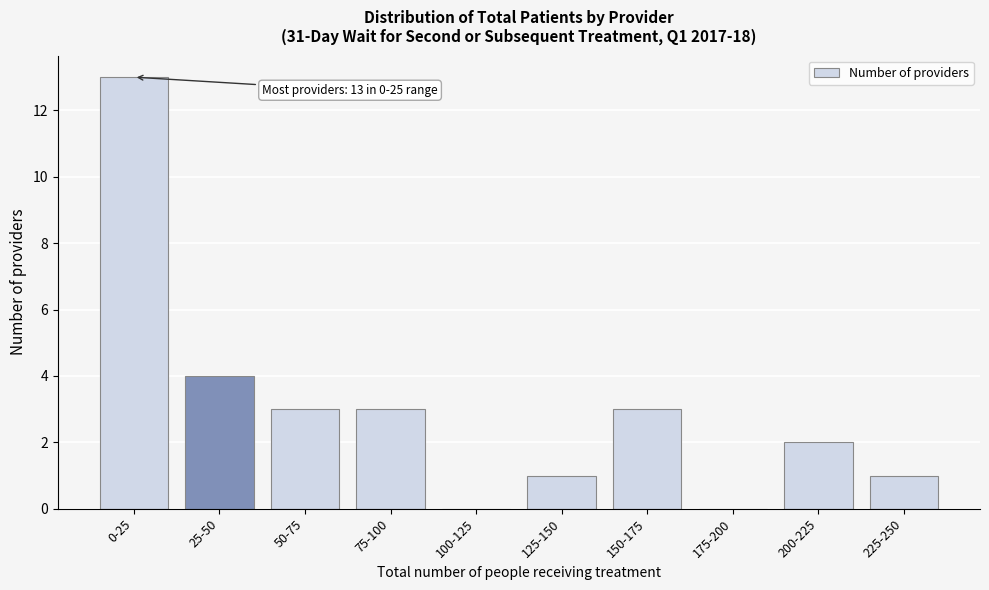

Reading left to right, list all the values displayed in this chart.

0-25=13	25-50=4	50-75=3	75-100=3	100-125=0	125-150=1	150-175=3	175-200=0	200-225=2	225-250=1